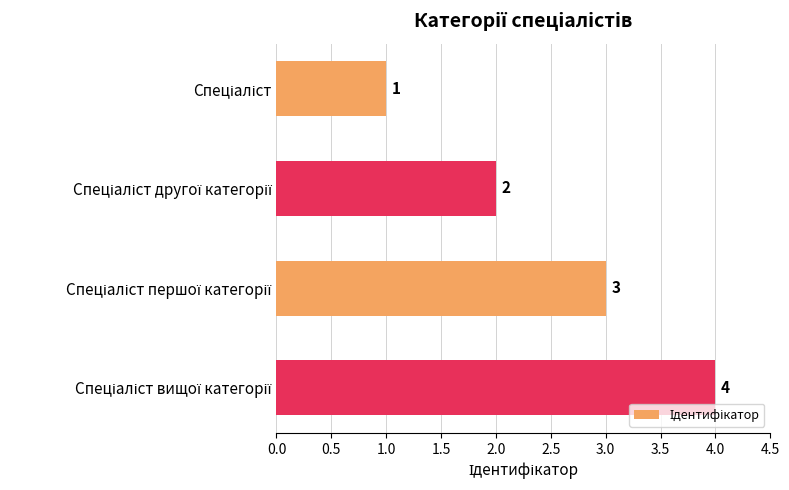

How many values are between 2 and 4?

3